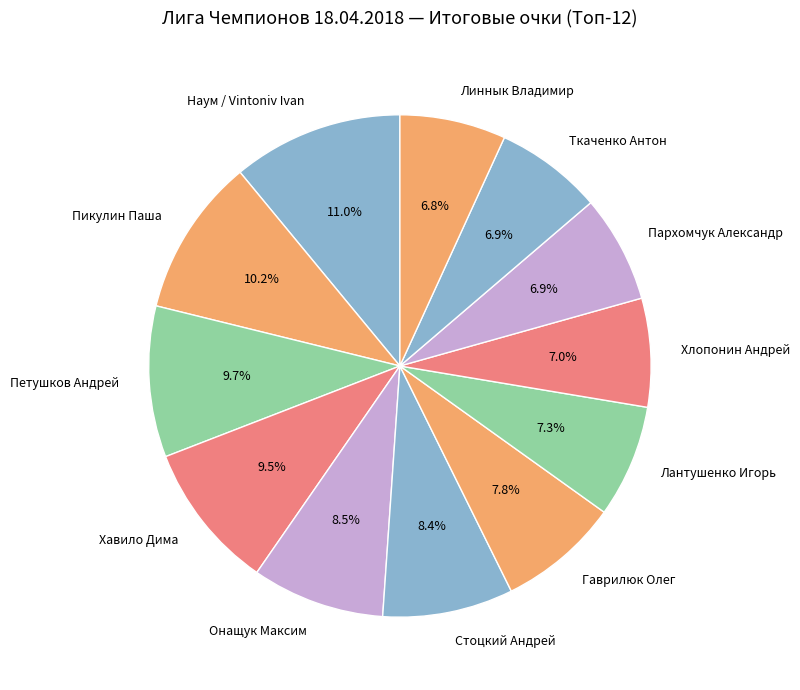

Which has a higher value, Хлопонин Андрей or Пикулин Паша?

Пикулин Паша